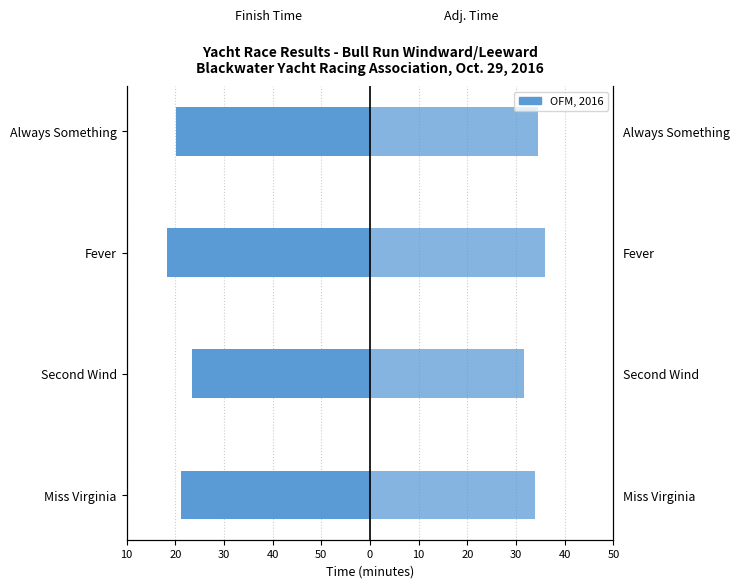

How many data points in Adj. Time are above 34?

2